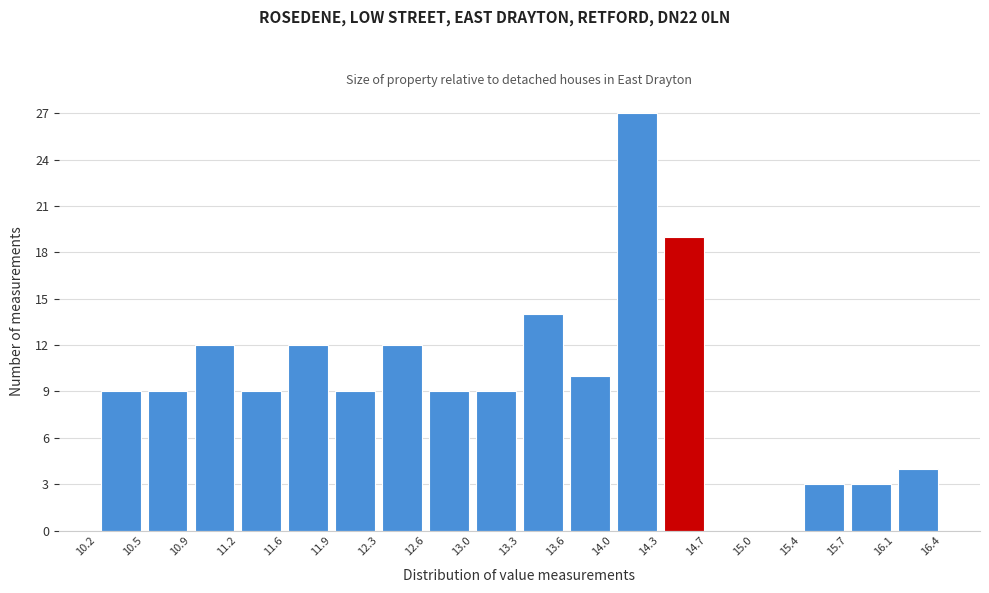

Reading left to right, transcribe this chart: for each bar, give the range it covers on the x-axis and its height. The values are not printed on the chart, so give them approximately, as read against the axis.

10.2 to 10.5: 9
10.5 to 10.9: 9
10.9 to 11.2: 12
11.2 to 11.6: 9
11.6 to 11.9: 12
11.9 to 12.3: 9
12.3 to 12.6: 12
12.6 to 13.0: 9
13.0 to 13.3: 9
13.3 to 13.6: 14
13.6 to 14.0: 10
14.0 to 14.3: 27
14.3 to 14.7: 19
14.7 to 15.0: 0
15.0 to 15.4: 0
15.4 to 15.7: 3
15.7 to 16.1: 3
16.1 to 16.4: 4